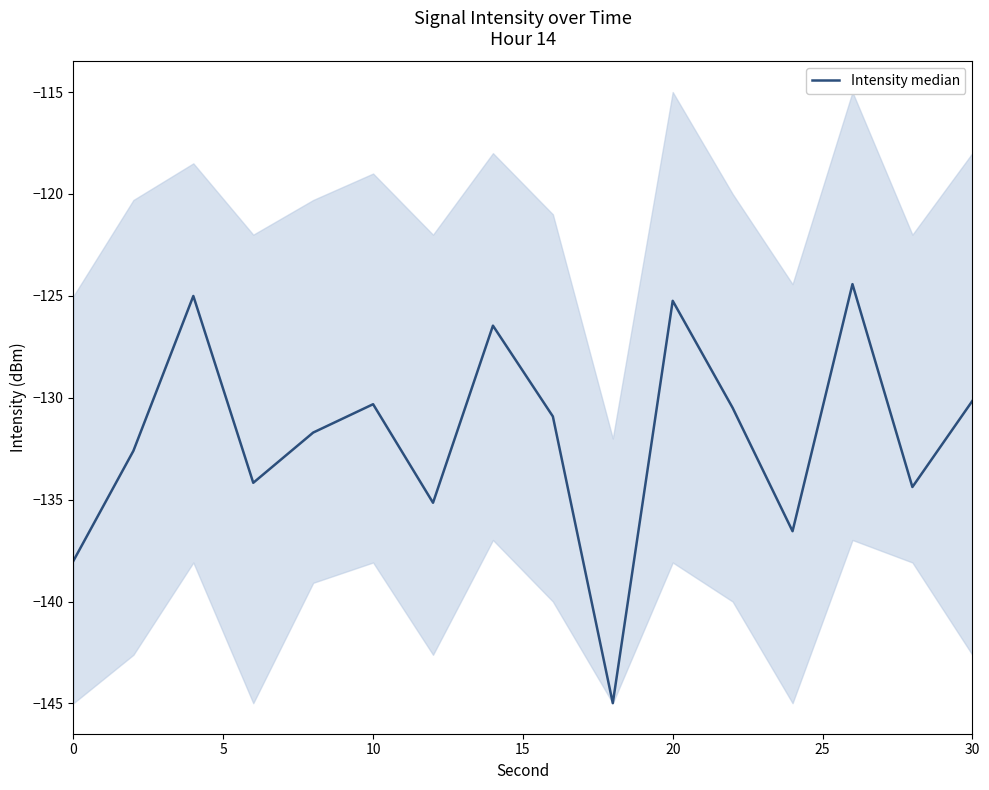

What is the minimum value shown in the chart?

-145.0